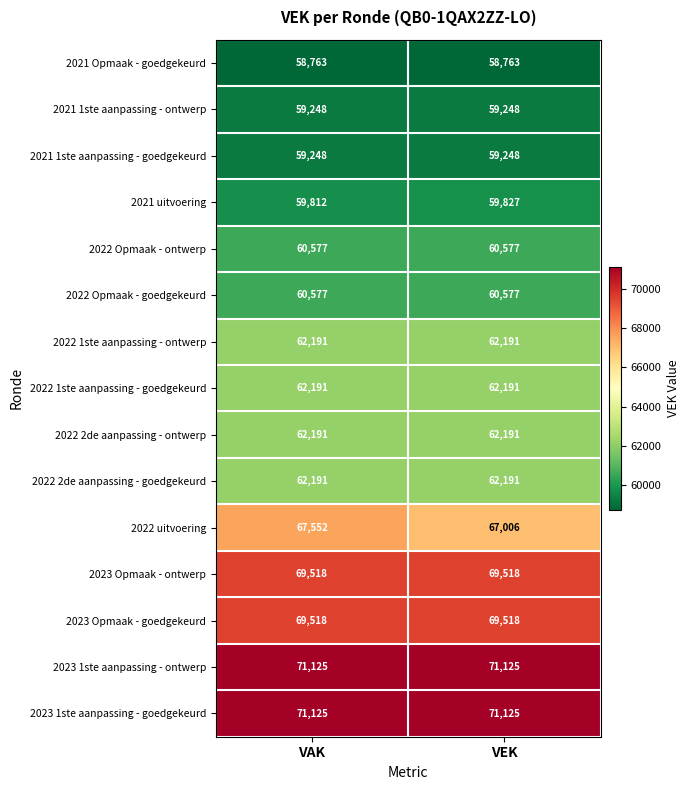

Which category has the lowest value in the 2021 uitvoering series?

VAK